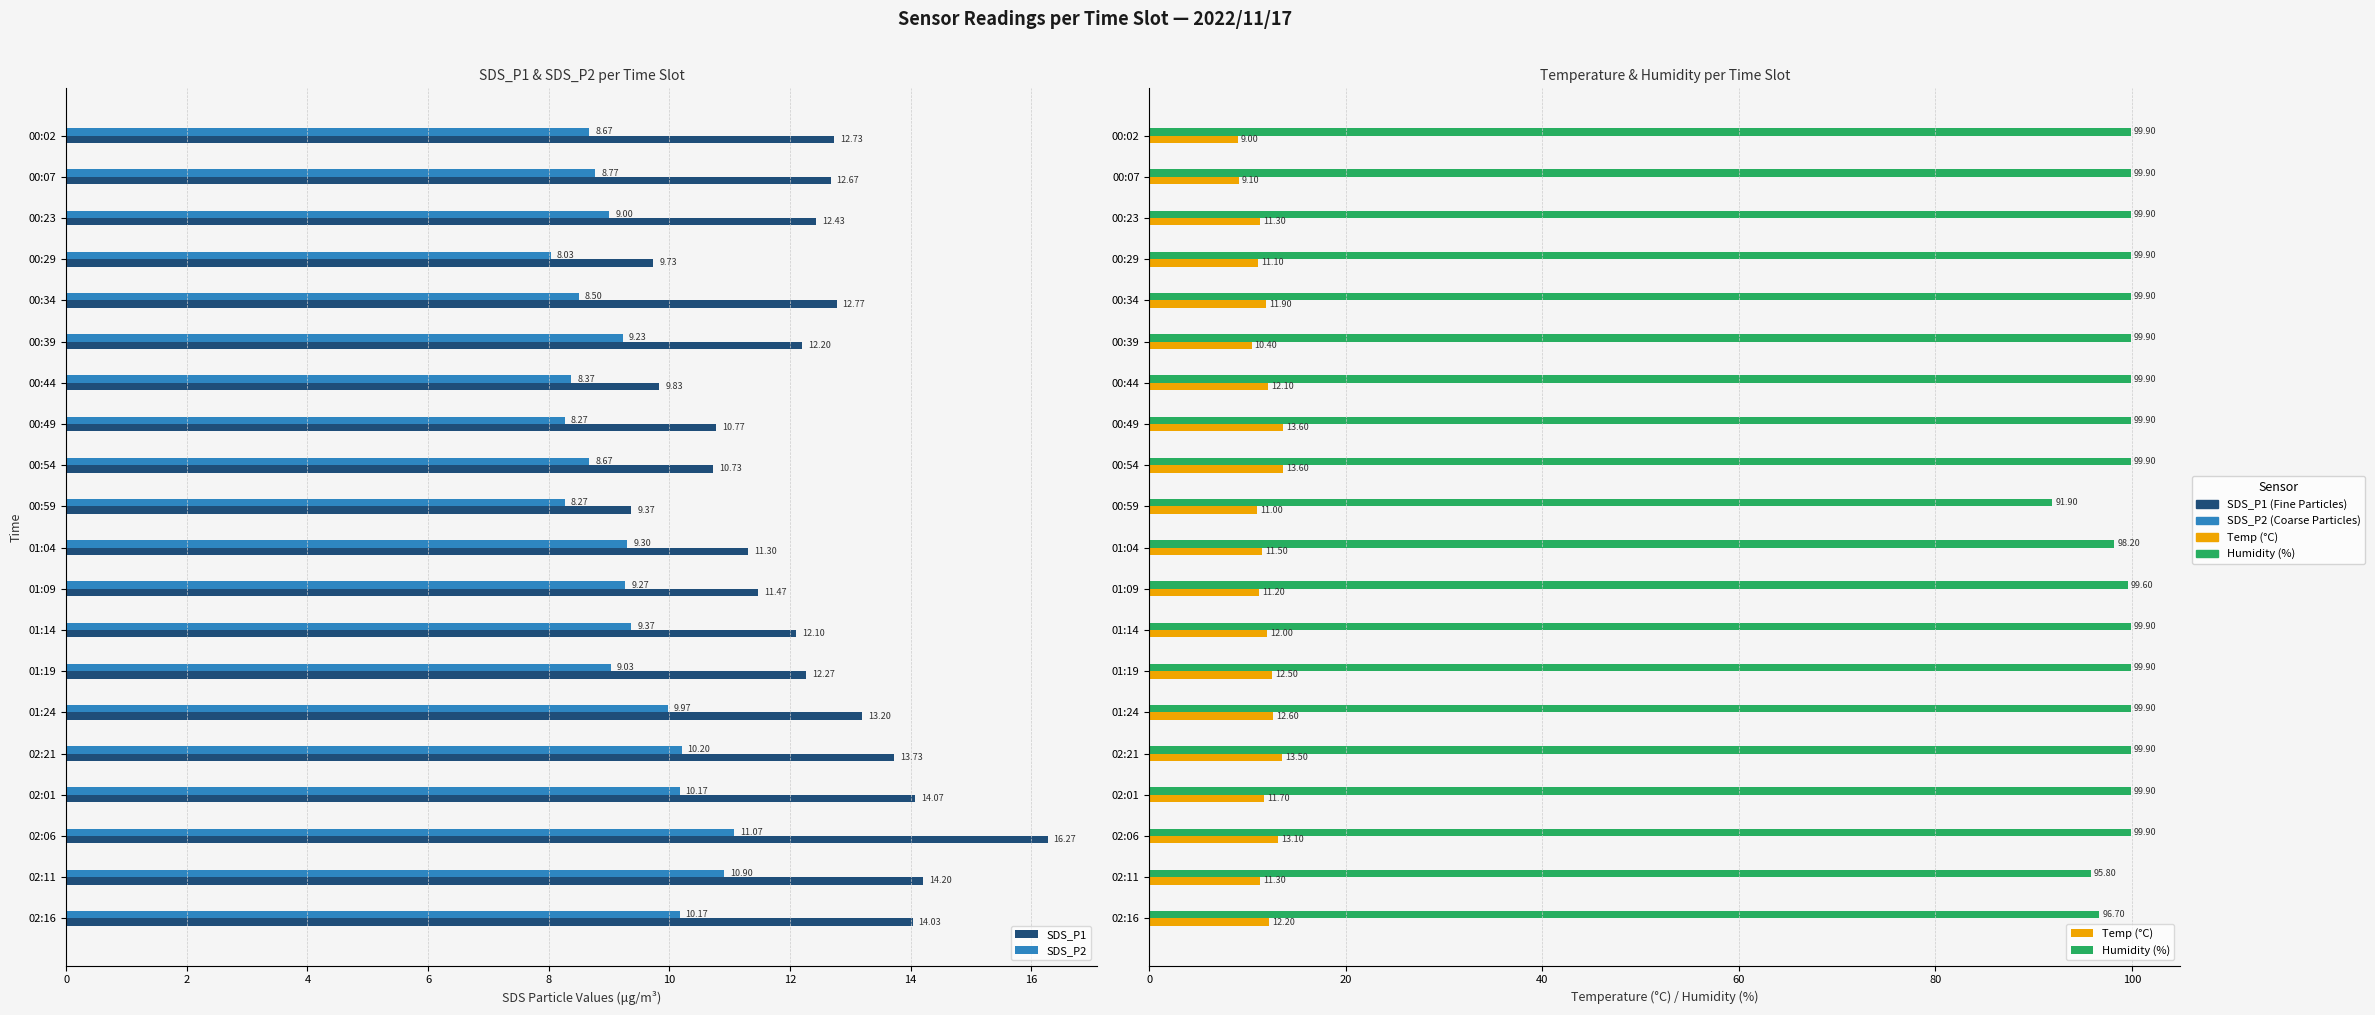

What is the minimum value shown in the chart?

8.0